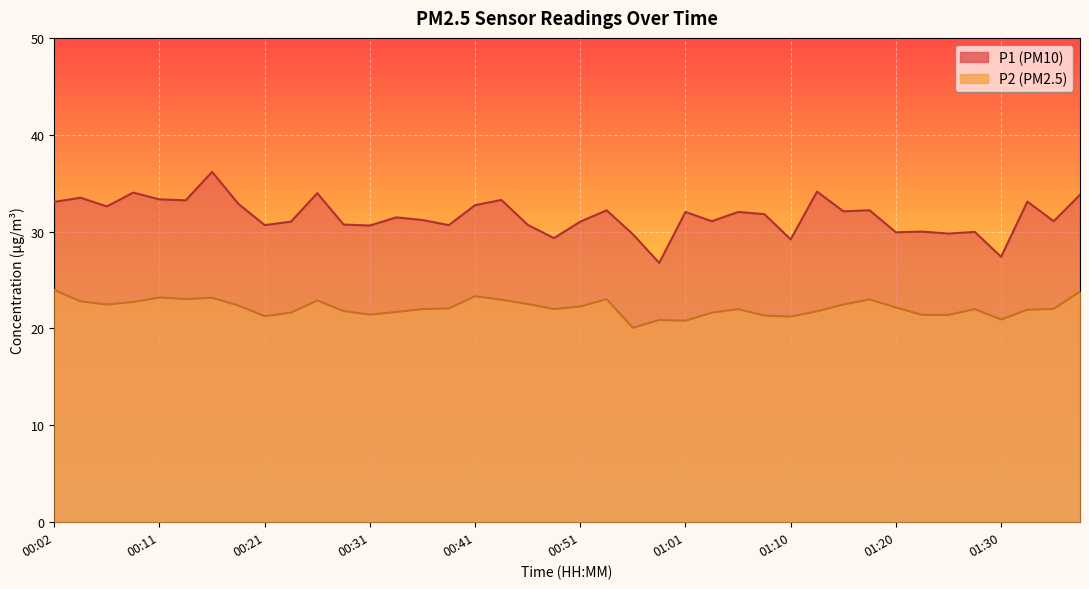

Which series has the largest range (max minus min)?

P1